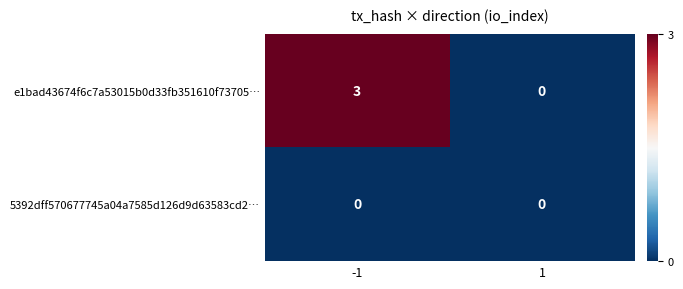

Which series changed the most between -1 and 1?

e1bad43674f6c7a53015b0d33fb351610f73705…